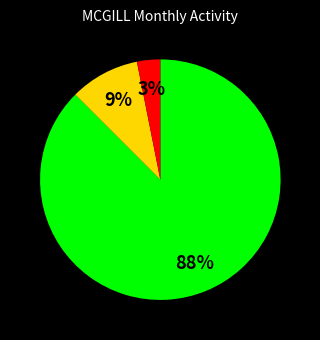

Is there a majority slice in this chart?

Yes